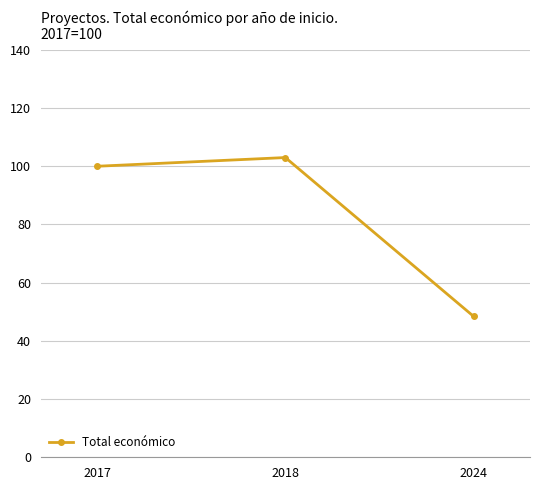

What is the difference between the maximum and minimum values?

54.6